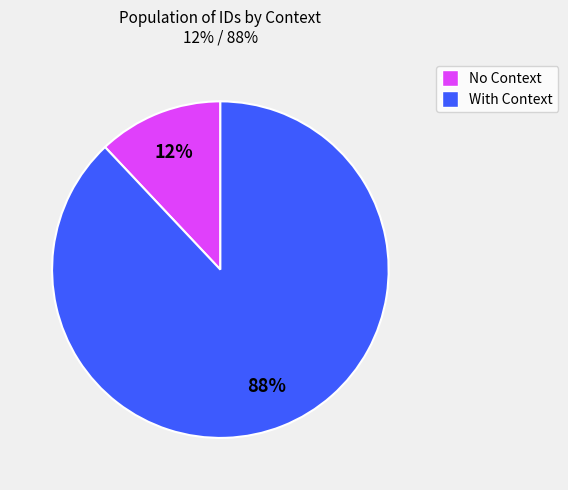

Does any single category account for the majority?

Yes